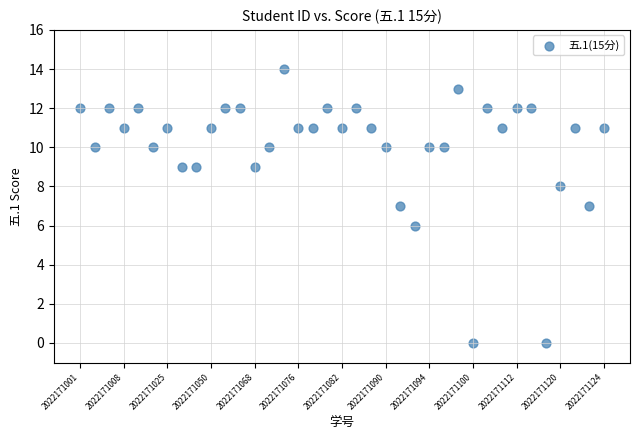

What is the range of Y values (max minus min)?

14